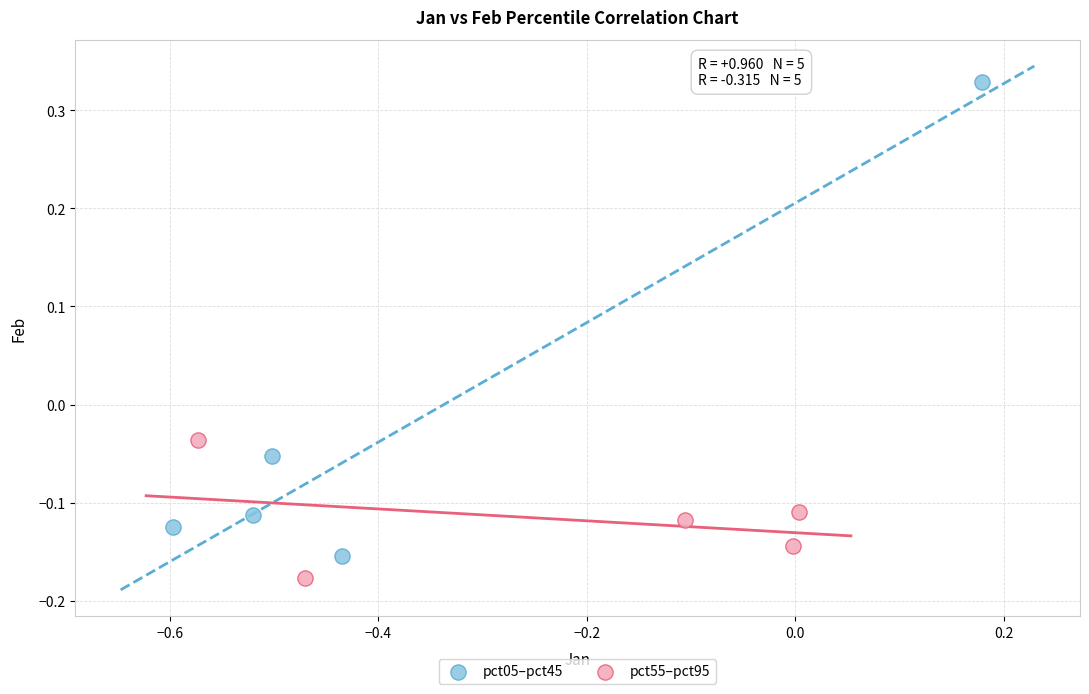

Which series has the widest spread of Y values?

pct05–pct45